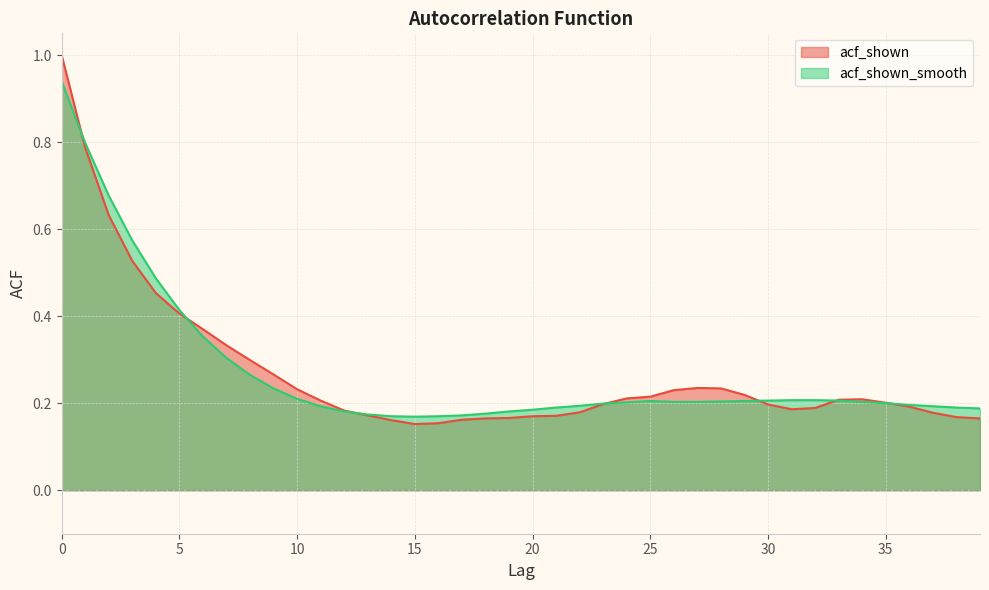

Which series has the largest range (max minus min)?

acf_shown